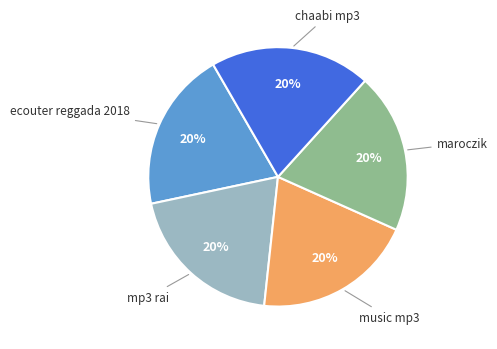

To the nearest percent, what is the average slice percentage?

20%